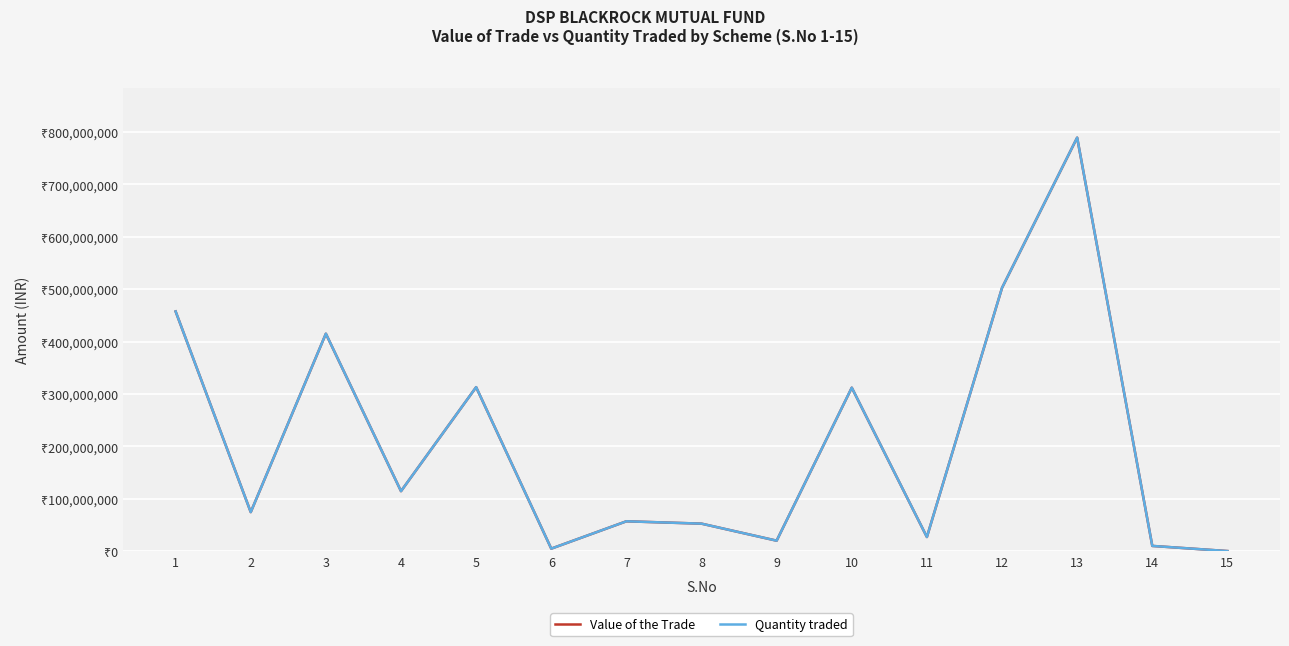

The value of Quantity traded at 9 is 13095211.9. True or false?

False